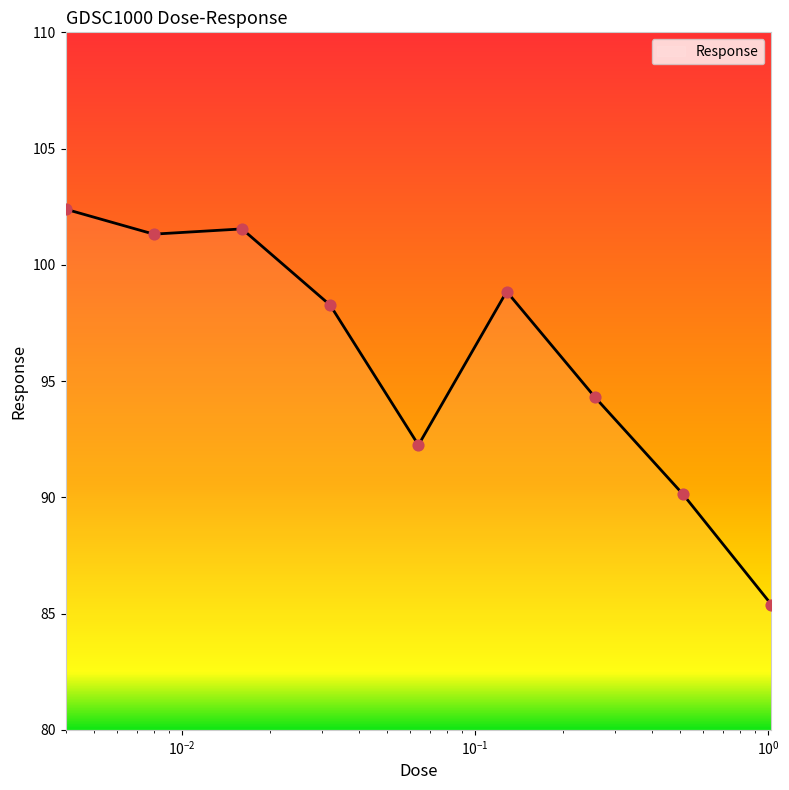

What is the smallest value displayed?

85.4